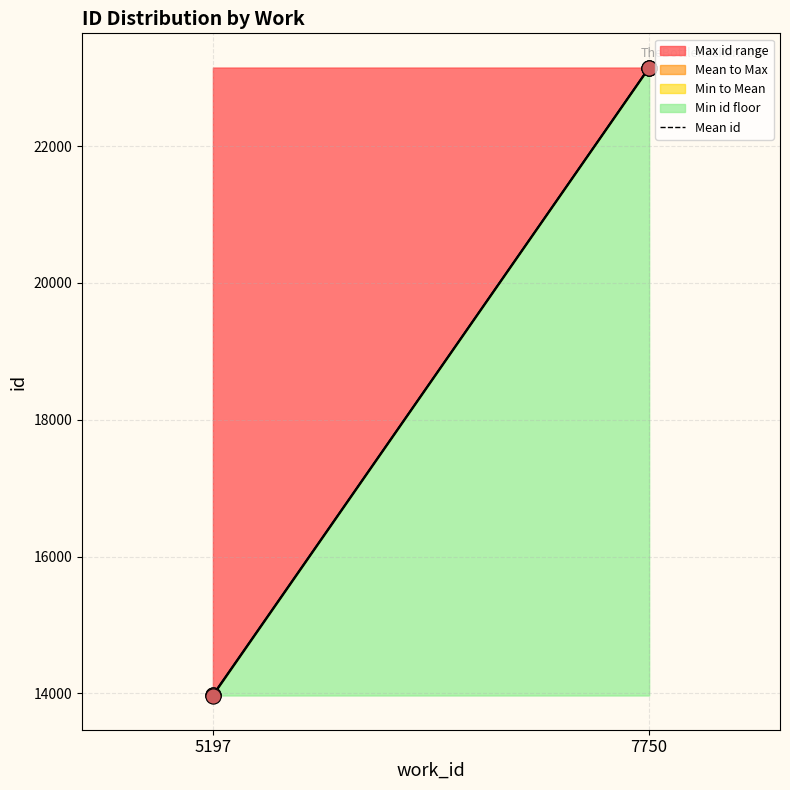

What is the ratio of the value at 7750 to the value at 5197?

1.7